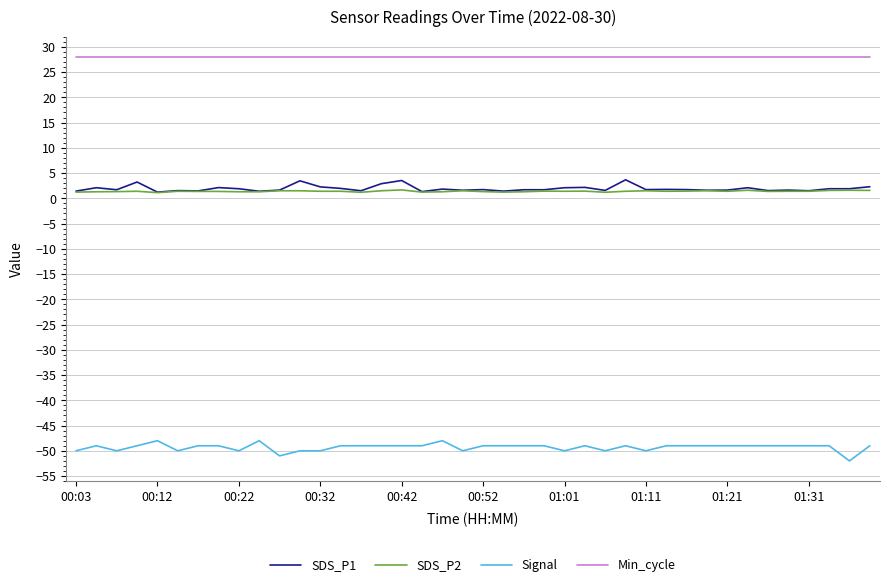

True or false: Min_cycle and SDS_P2 cross at least once.

False